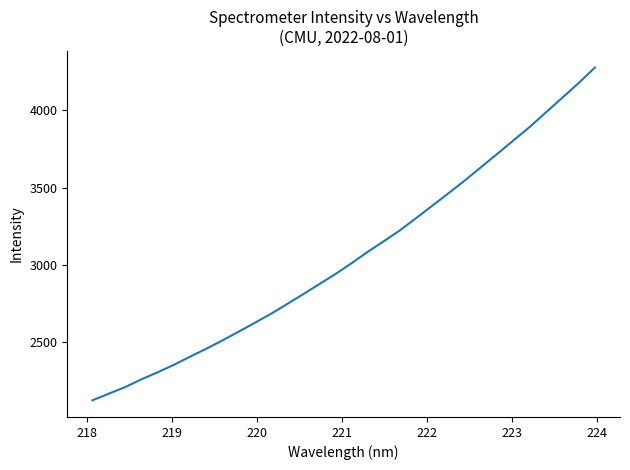

What is the greatest value displayed?

4275.2